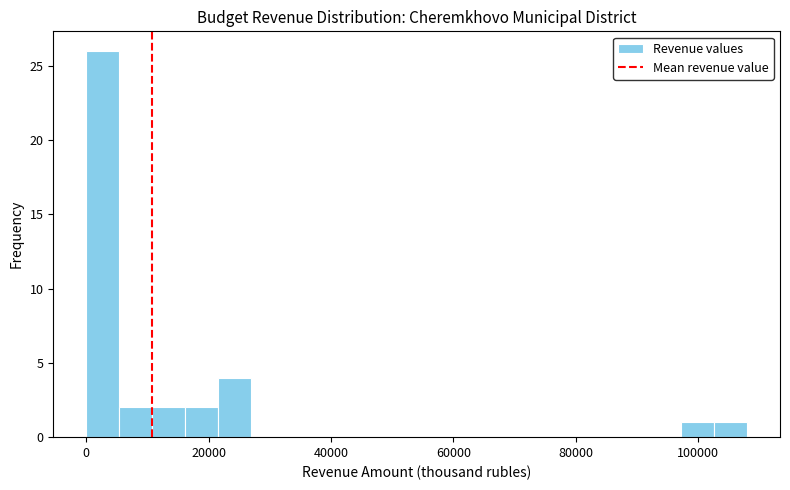

Read against the x-axis, roughly where is the centre of the tallest bar?

2000